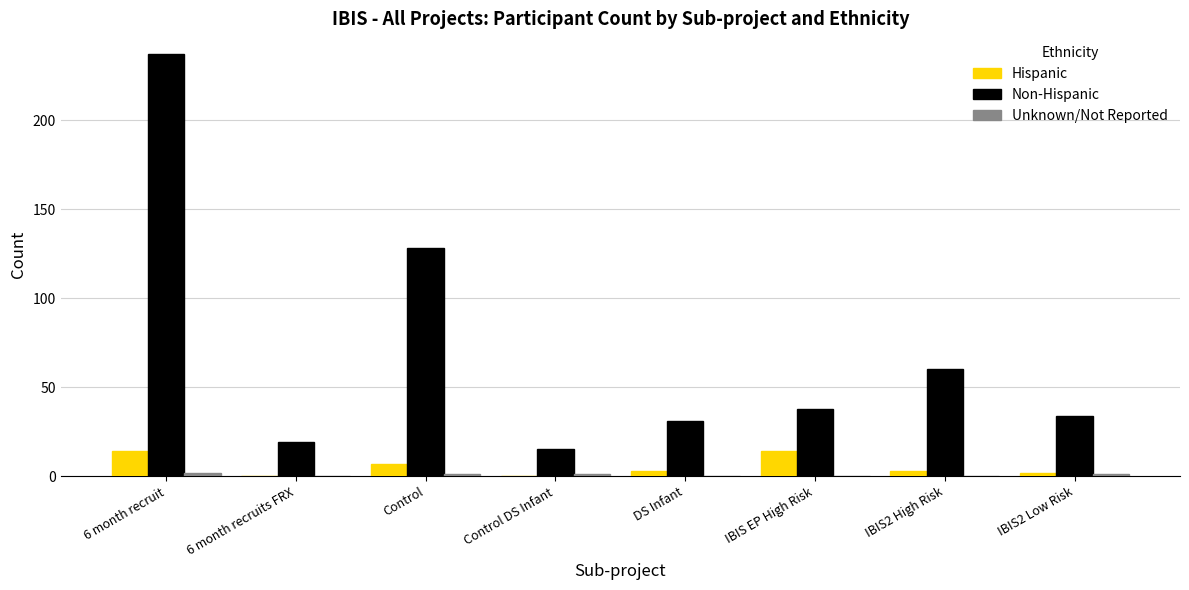

At which category does the chart reach its peak across all series?

6 month recruit